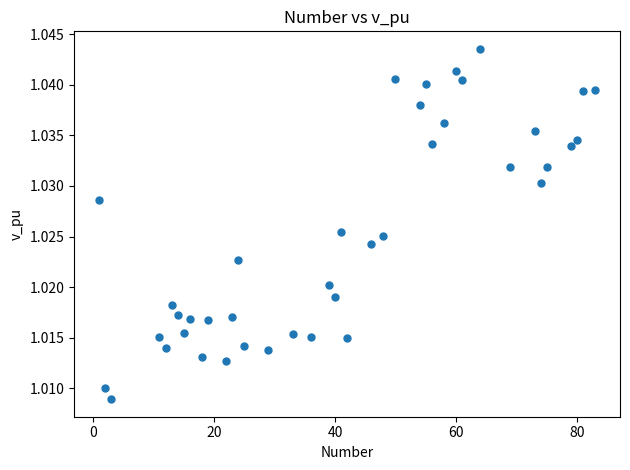

What is the range of X values (max minus min)?

82.0